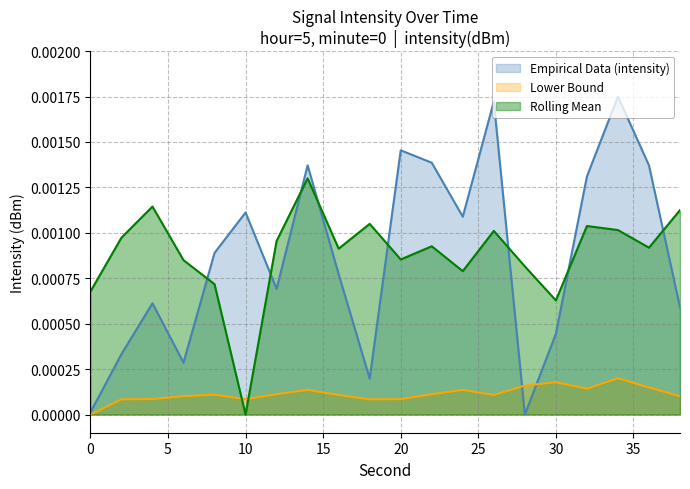

At which category does Lower Bound reach its first local peak?

8